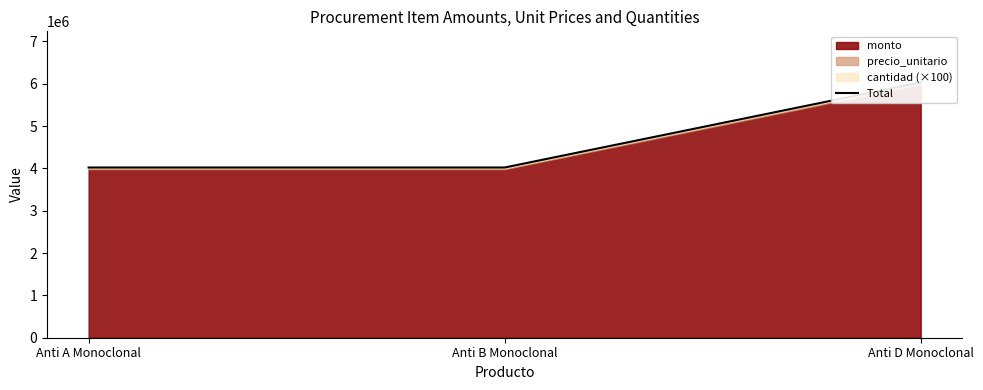

The chart shows a value of 6910977 at Anti A Monoclonal. True or false?

False